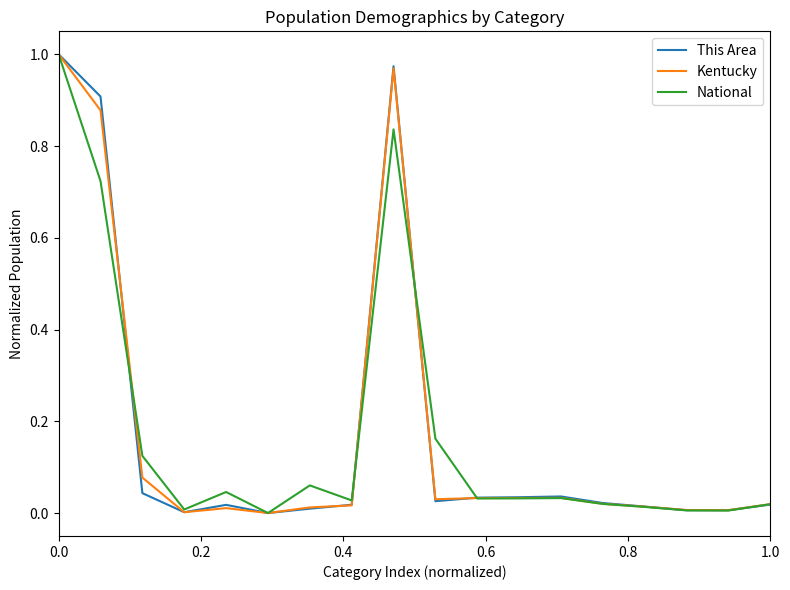

Is this an area chart (filled region under the line)?

No